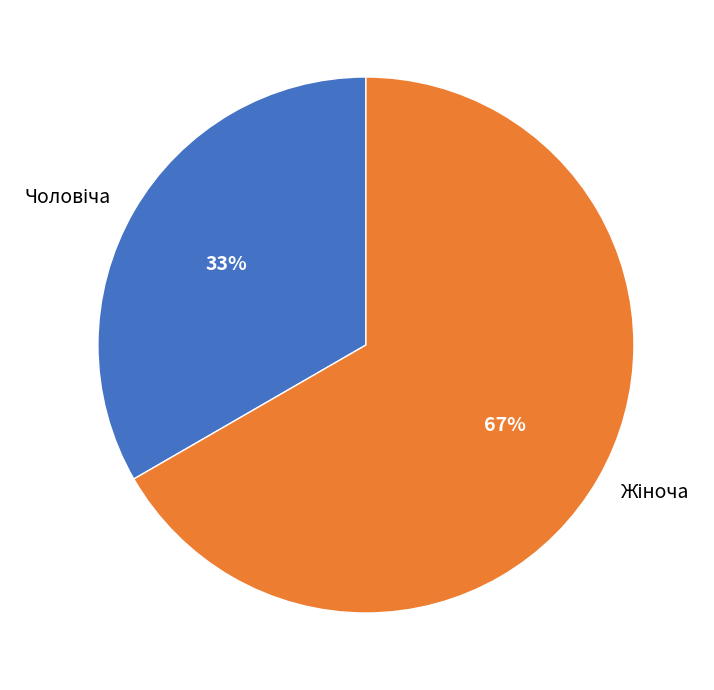

To the nearest percent, what is the average slice percentage?

50%